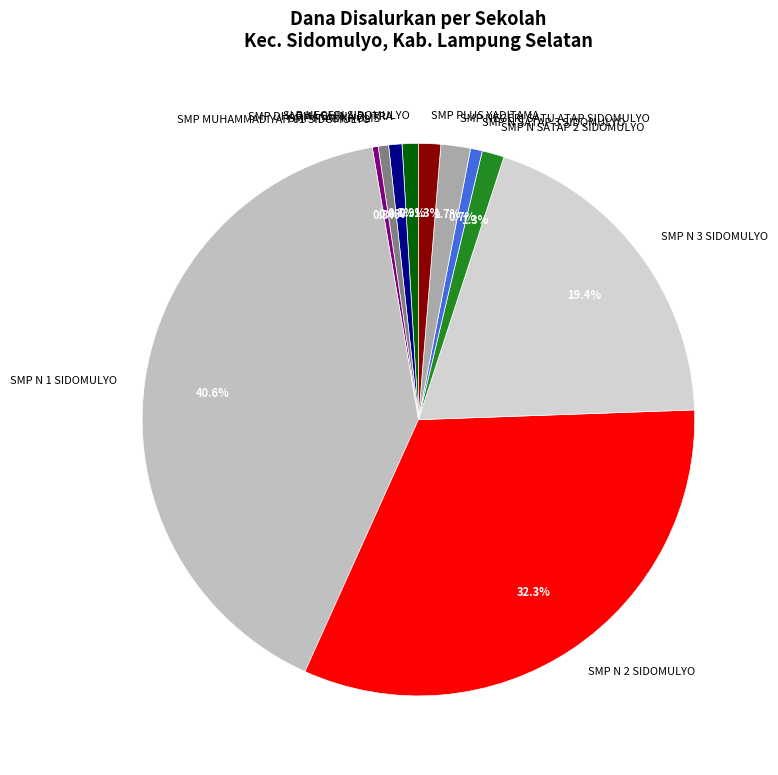

What is the largest slice in the pie chart?

SMP N 1 SIDOMULYO